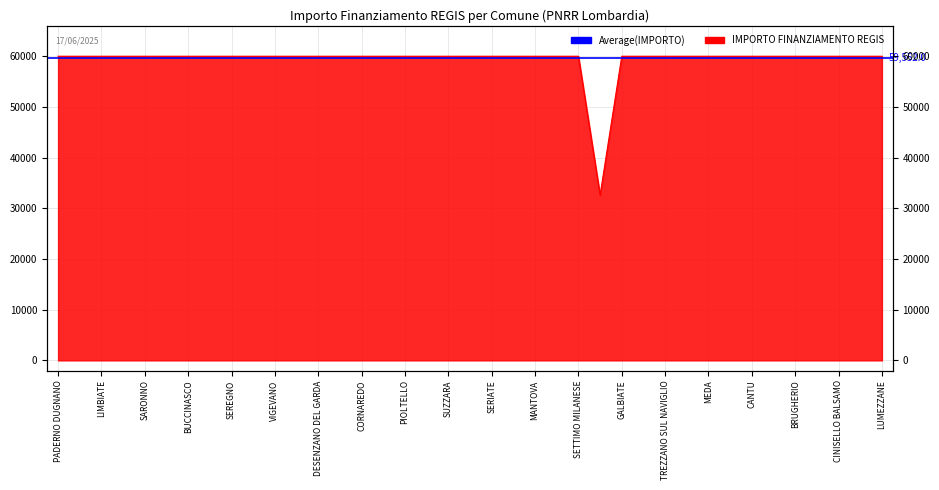

How many lines are shown in the chart?

1